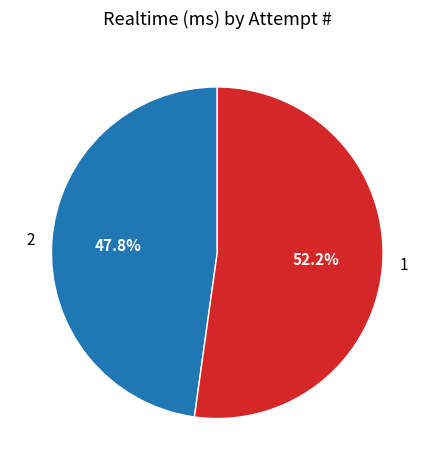

What is the ratio of the value at 1 to the value at 2?

1.1